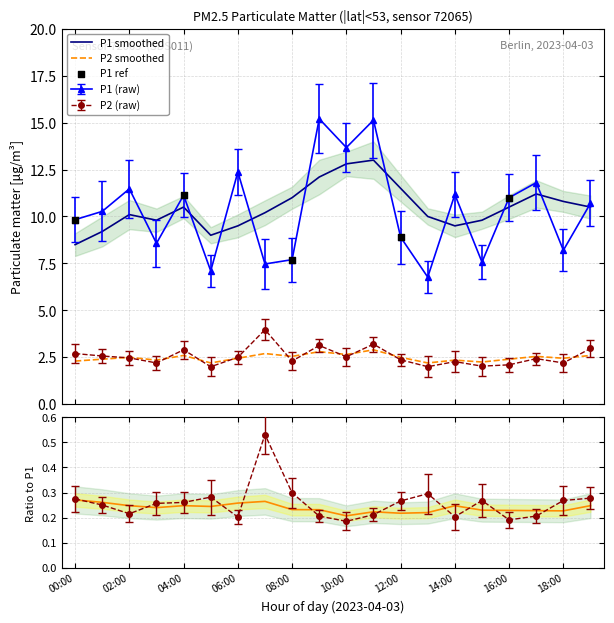

What is the total value across all series at 16:00?

26.0